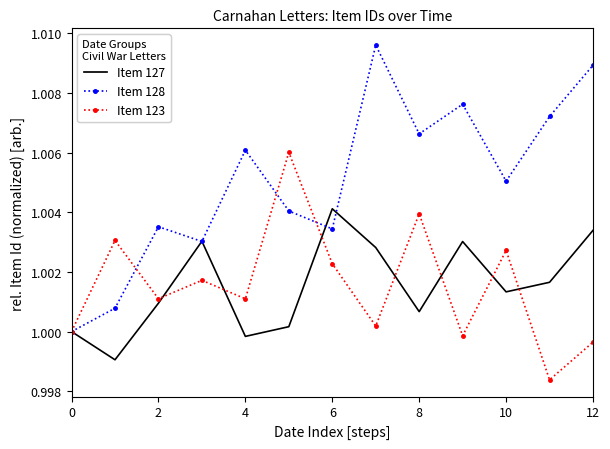

Which series has the widest spread of values?

Item 128